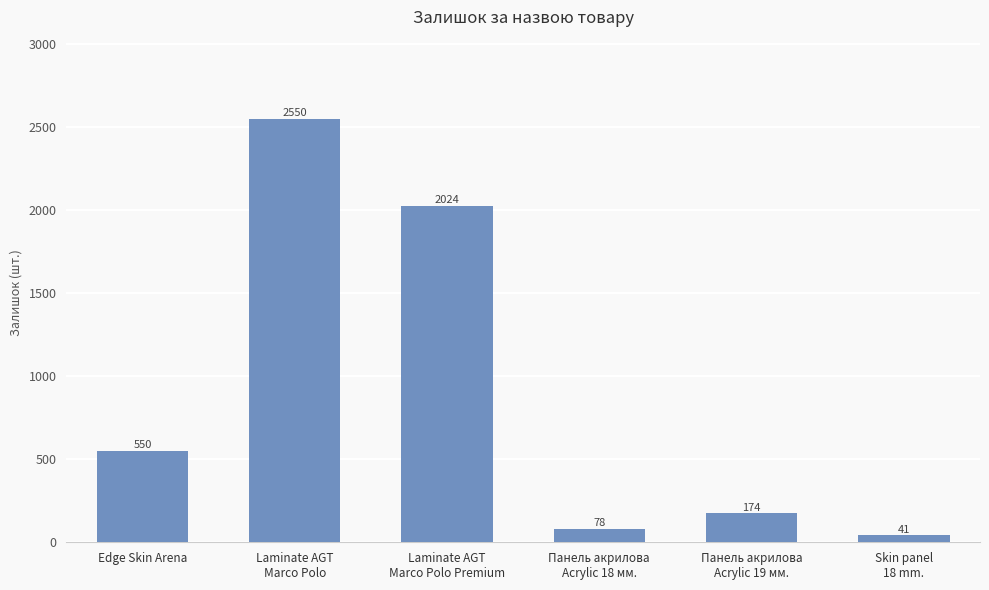

What is the label of the 4th bar from the left?

Панель акрилова
Acrylic 18 мм.